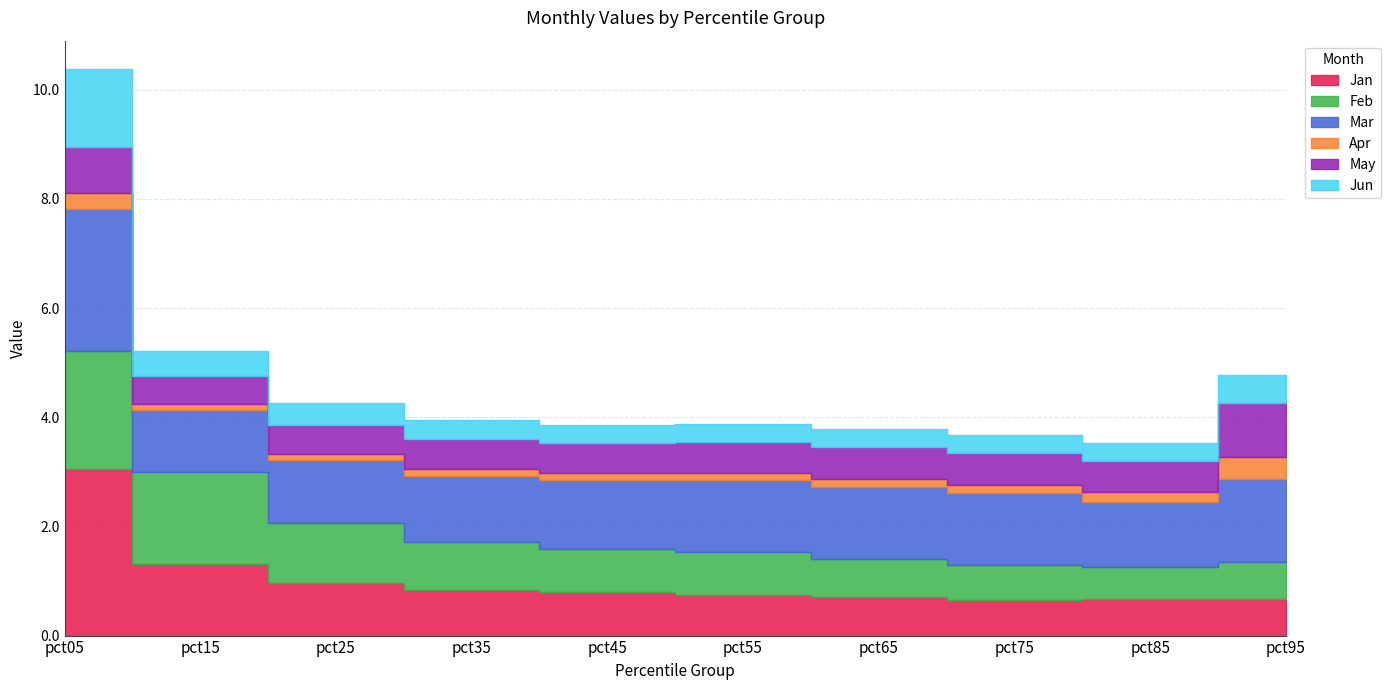

Rank the categories by May value from highest to lowest.

pct95, pct05, pct65, pct75, pct55, pct85, pct35, pct45, pct25, pct15